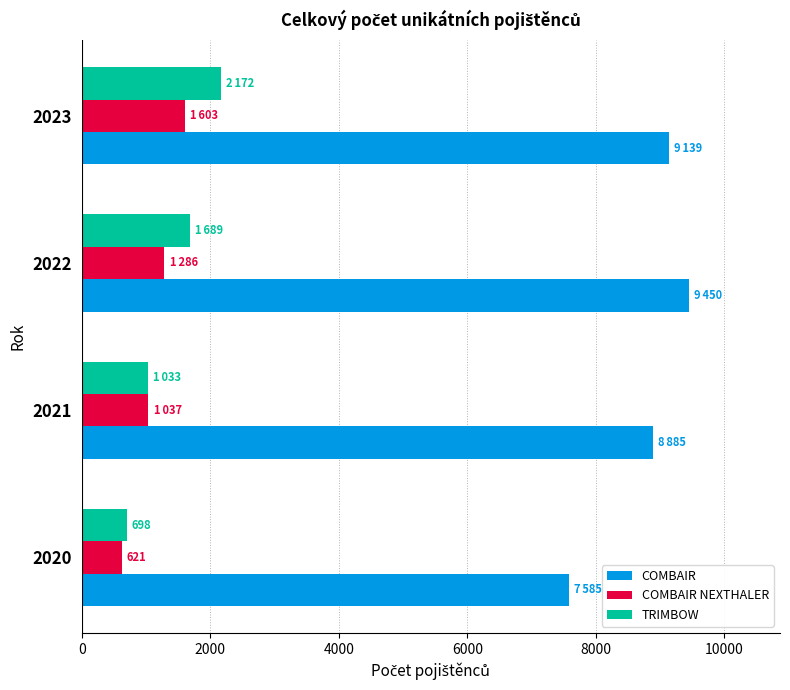

What are all the series names shown in the legend?

COMBAIR, COMBAIR NEXTHALER, TRIMBOW